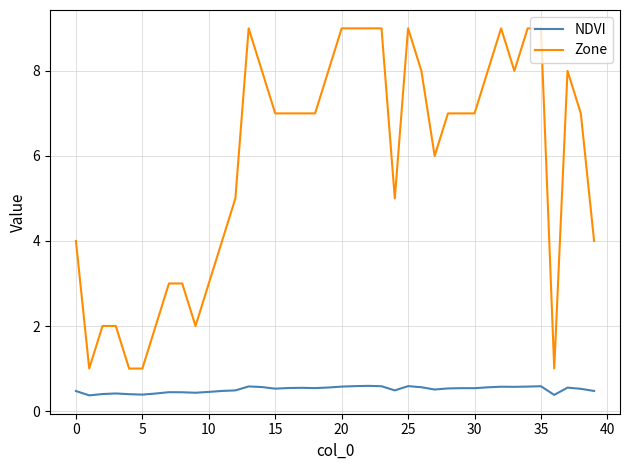

Rank the series by their average value, from highest to lowest.

Zone, NDVI